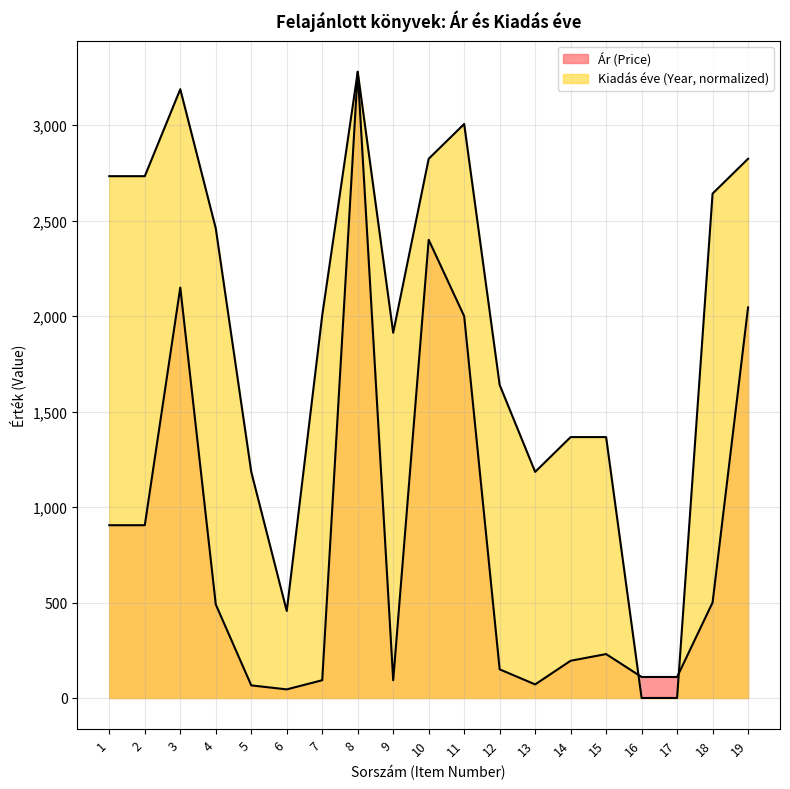

What is the sum of all Ár (Price) values?

15839.0